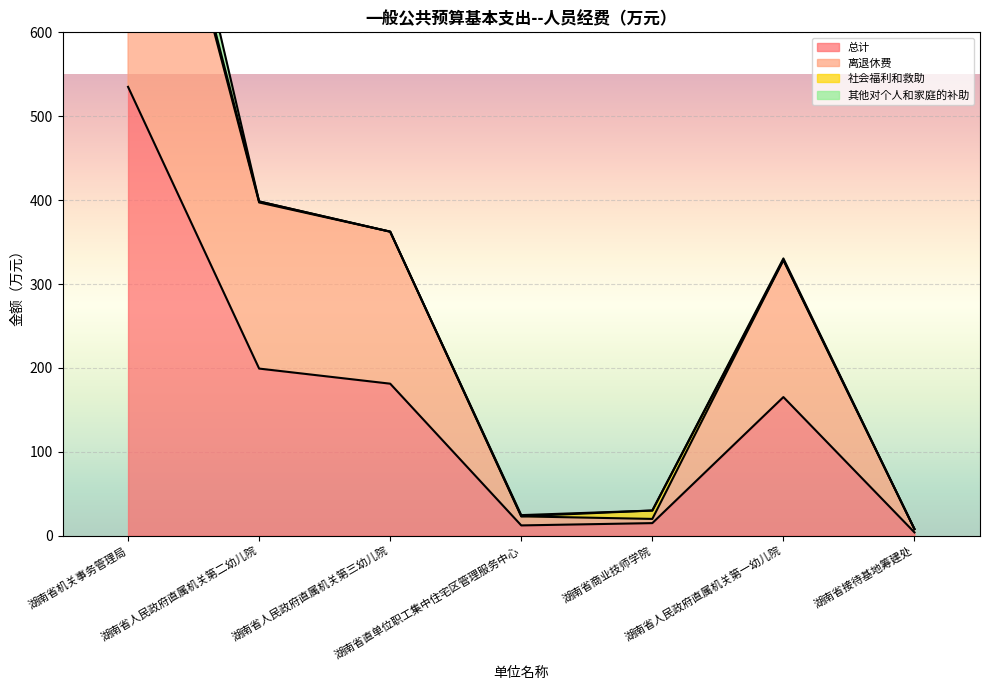

What is the difference between the 总计 values at 湖南省人民政府直属机关第二幼儿院 and 湖南省机关事务管理局?

335.8